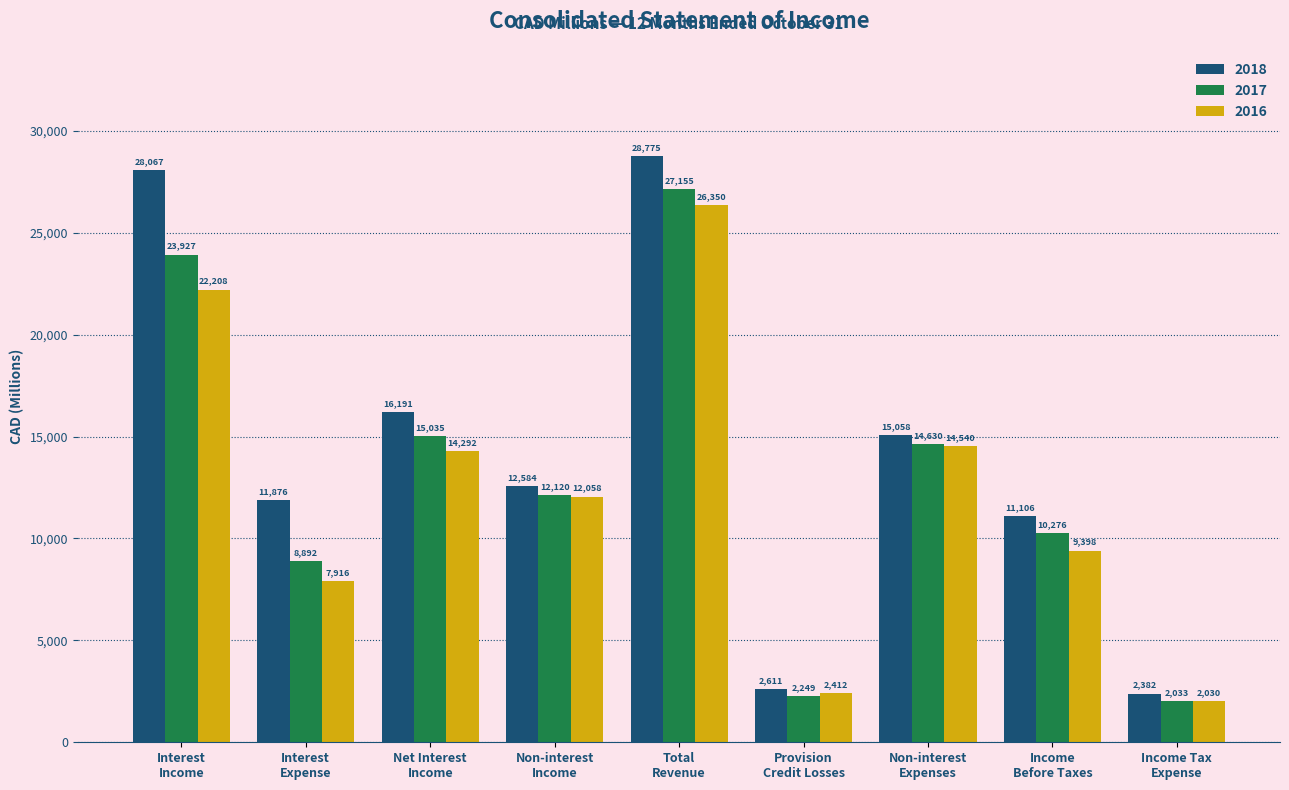

Reading left to right, extract all data points from this chart.

2018: 28067	11876	16191	12584	28775	2611	15058	11106	2382
2017: 23927	8892	15035	12120	27155	2249	14630	10276	2033
2016: 22208	7916	14292	12058	26350	2412	14540	9398	2030